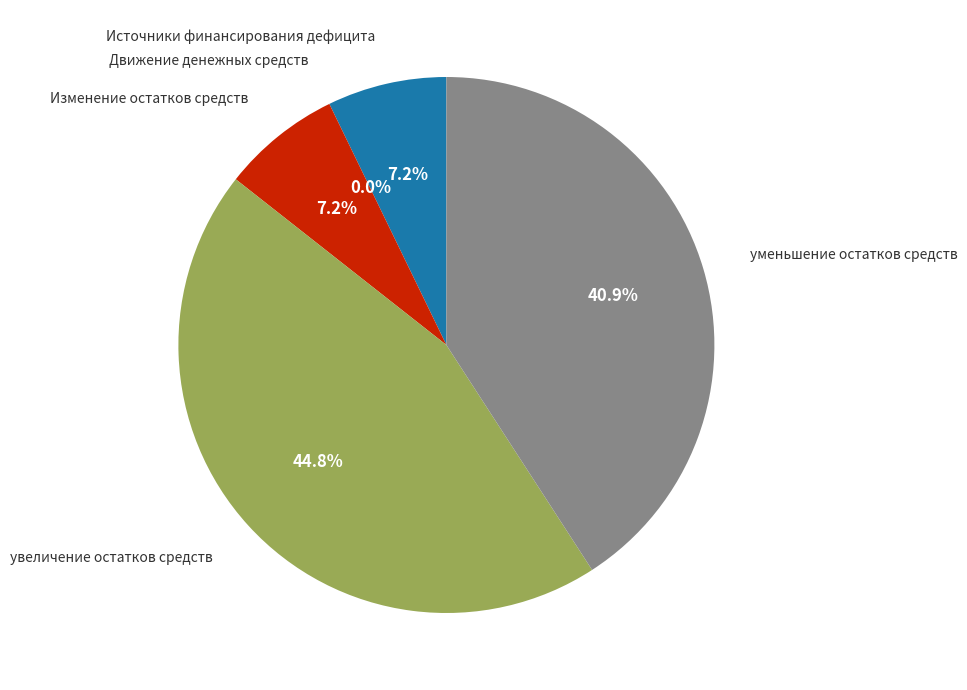

To the nearest percent, what percentage of the pie is увеличение остатков средств?

45%